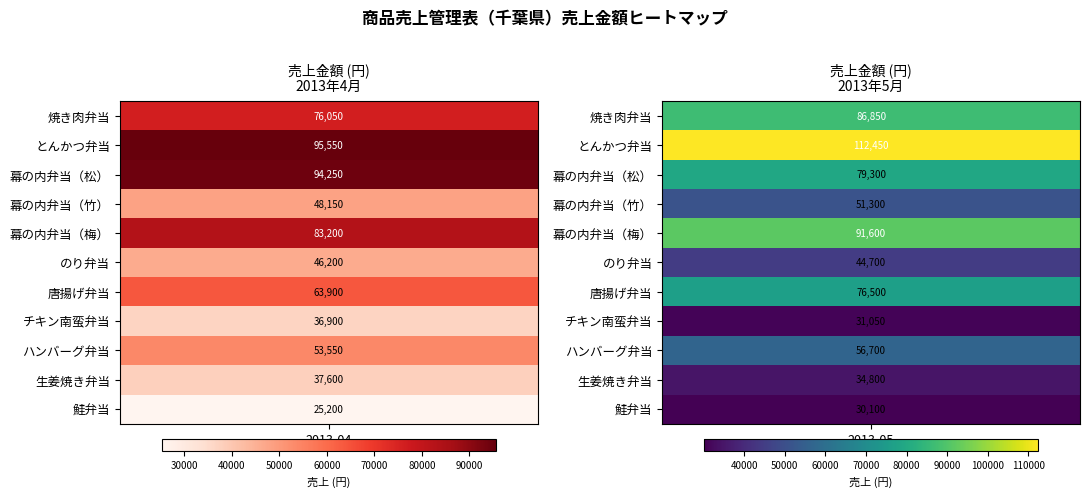

Is the value of 鮭弁当 at 2013-04 greater than the value of のり弁当 at 2013-04?

No